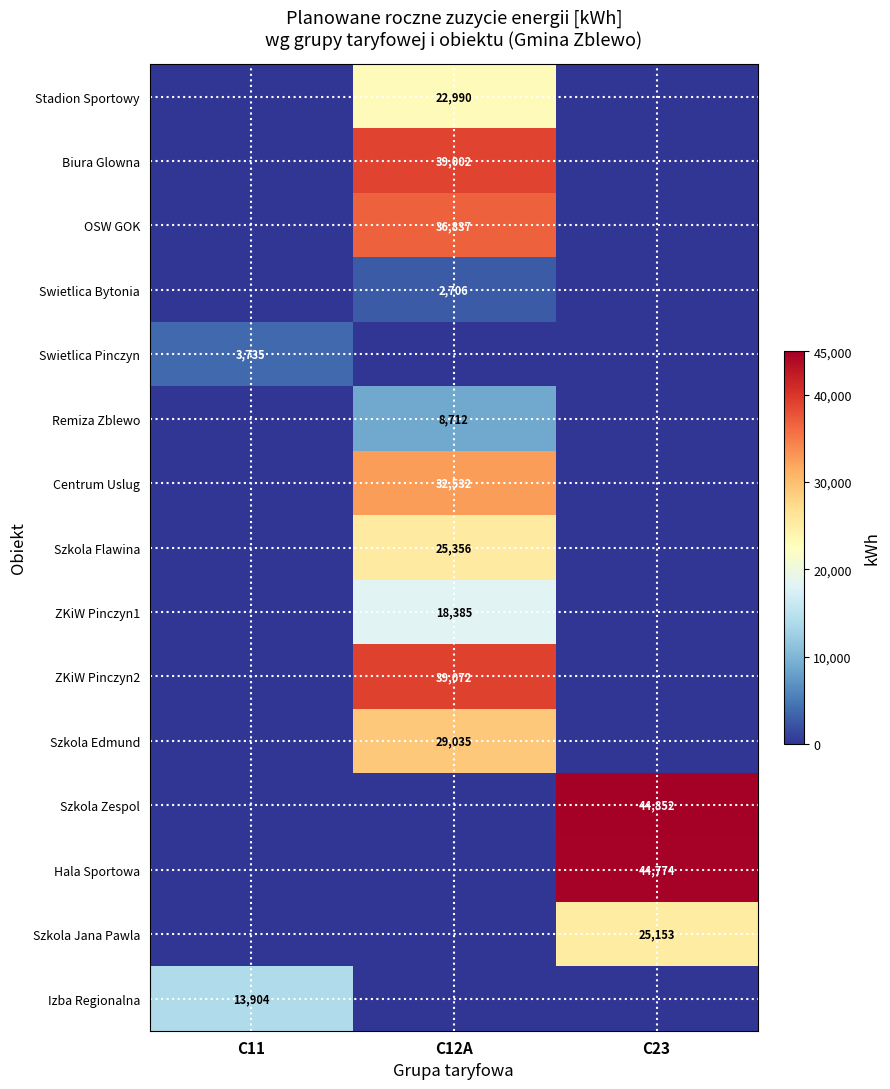

The value of Szkola Jana Pawla at C23 is 25153. True or false?

True